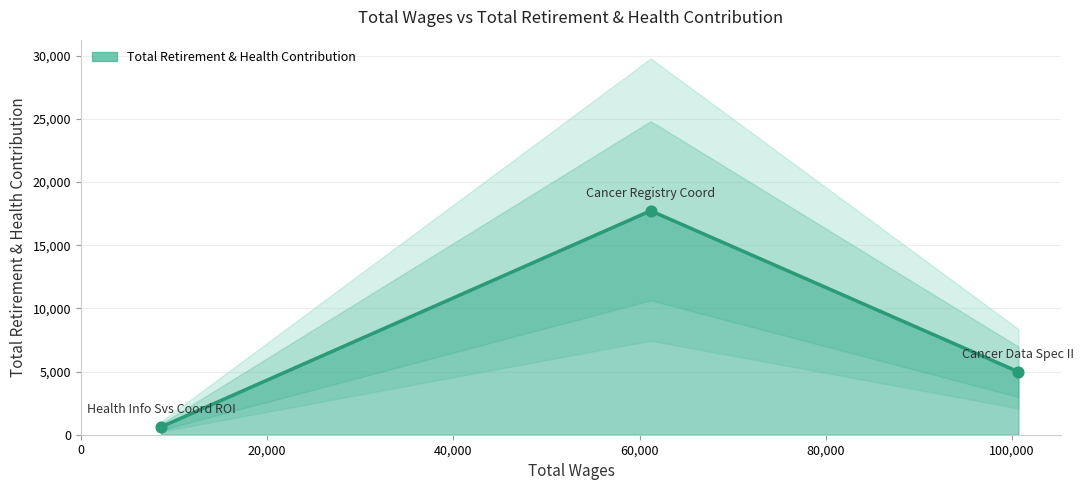

What is the change in value from Cancer Registry Coord to Health Info Svs Coord ROI?

-17108